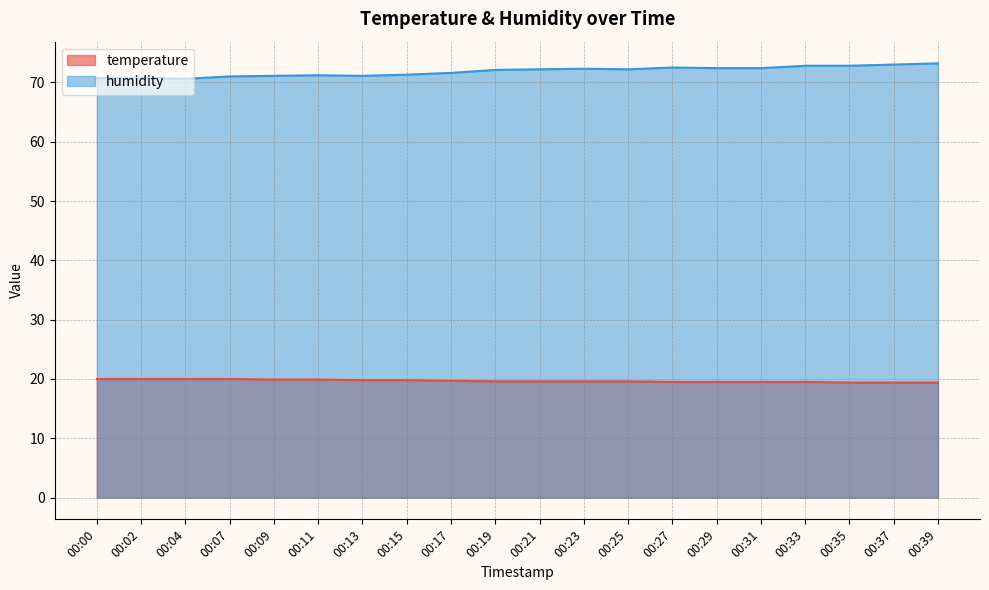

What is the difference between the temperature values at 00:00 and 00:27?

0.5